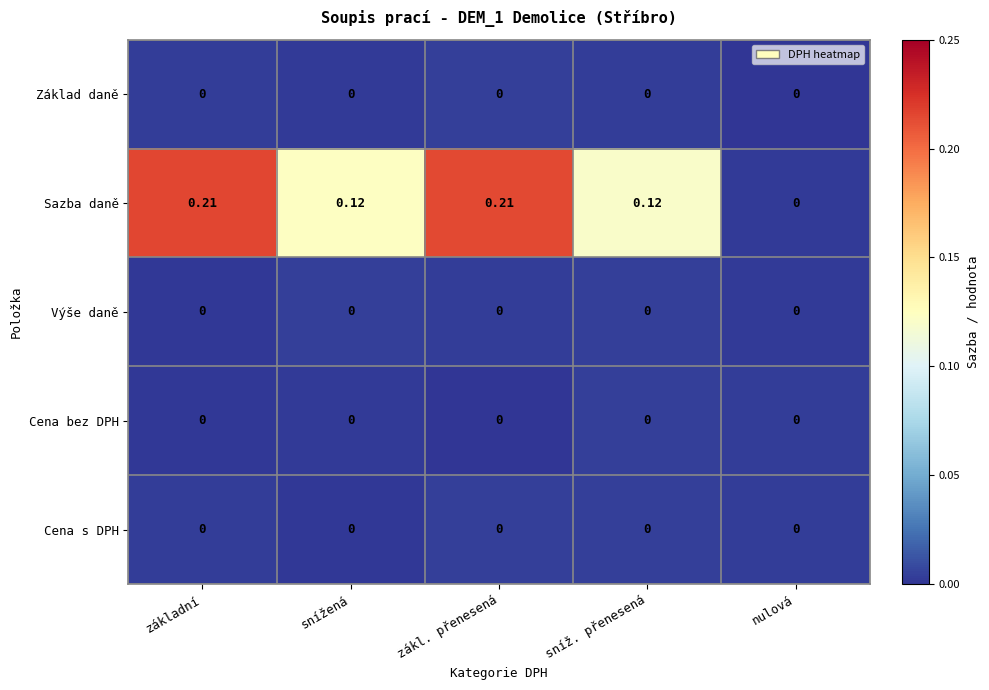

Which series changed the most between sníž. přenesená and nulová?

Sazba daně